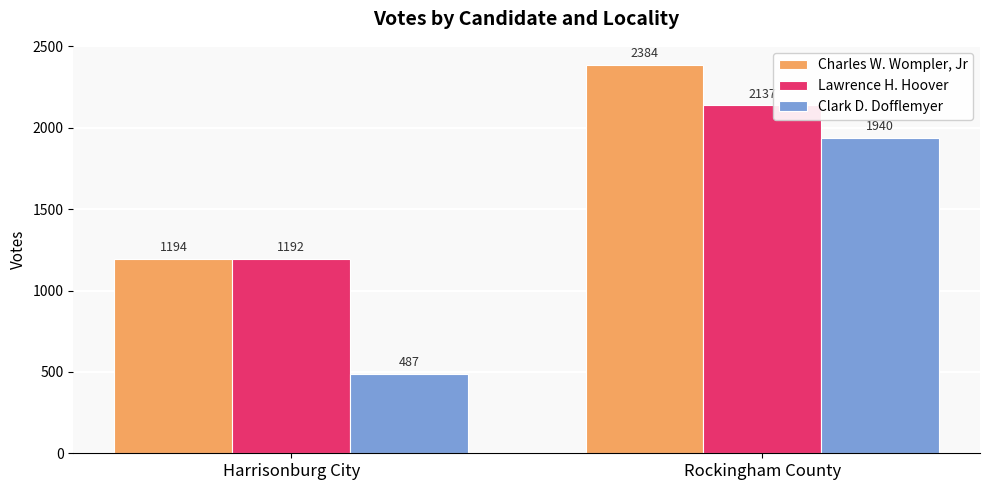

Which label corresponds to the largest value in the chart?

Rockingham County